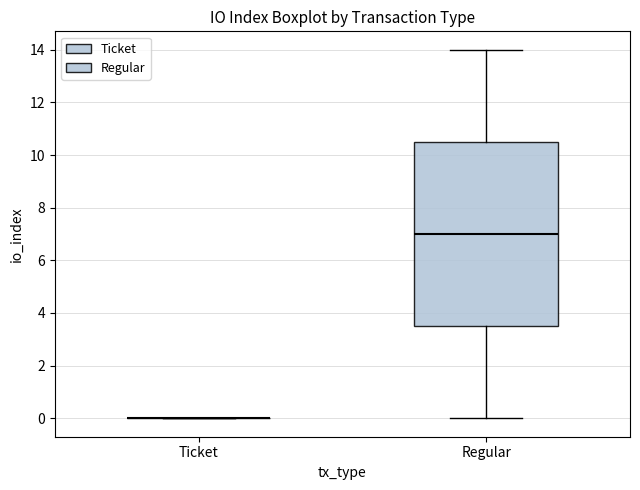

Reading left to right, read every box against the y-axis: the position of its median line, the range the box covers, and the ends of its whiskers. The values are not printed on the chart, so give them approximately, as read against the axis.

Ticket: box collapsed to a line at 0.0, whiskers 0.0 to 0.0
Regular: median 7.0, box 3.6 to 10.6, whiskers 0.0 to 14.0